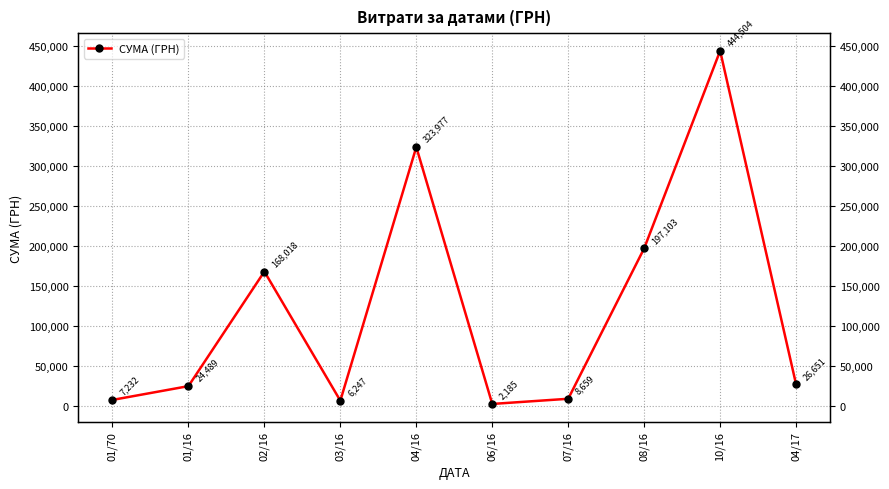

At which category does the data reach its first local peak?

02/16